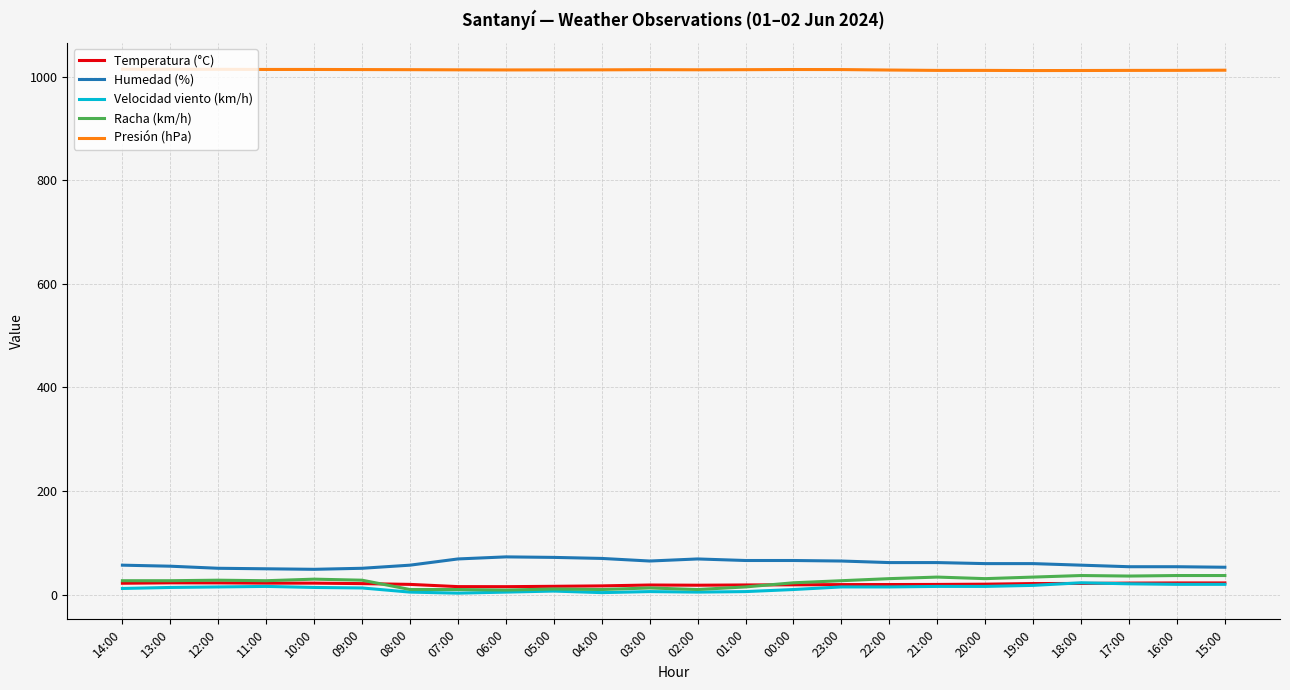

Is the value of Presión (hPa) at 10:00 greater than the value of Racha (km/h) at 06:00?

Yes